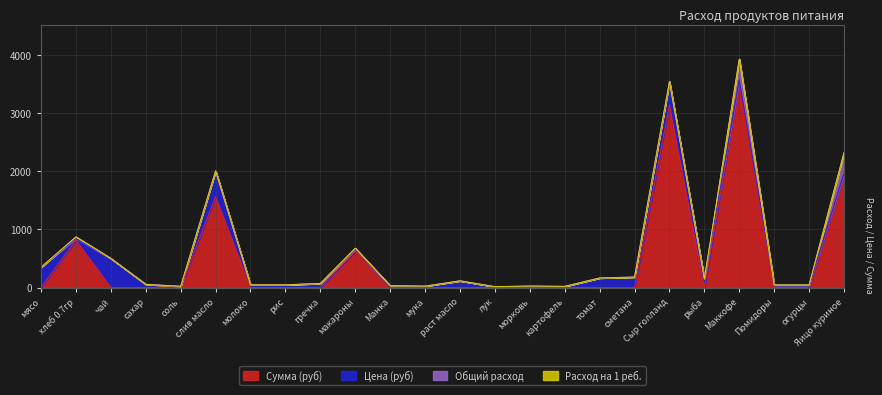

What is the maximum value for Сумма (руб)?

3560.0